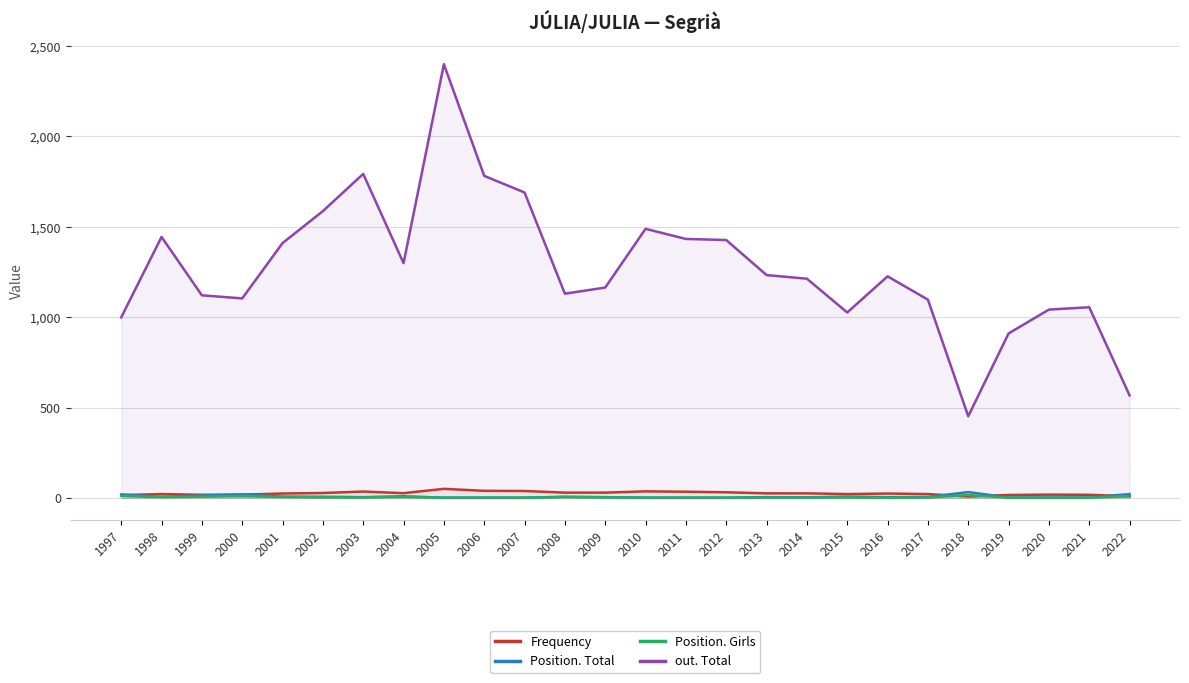

What is the value of the Position. Girls point at the 24th from the left?

1